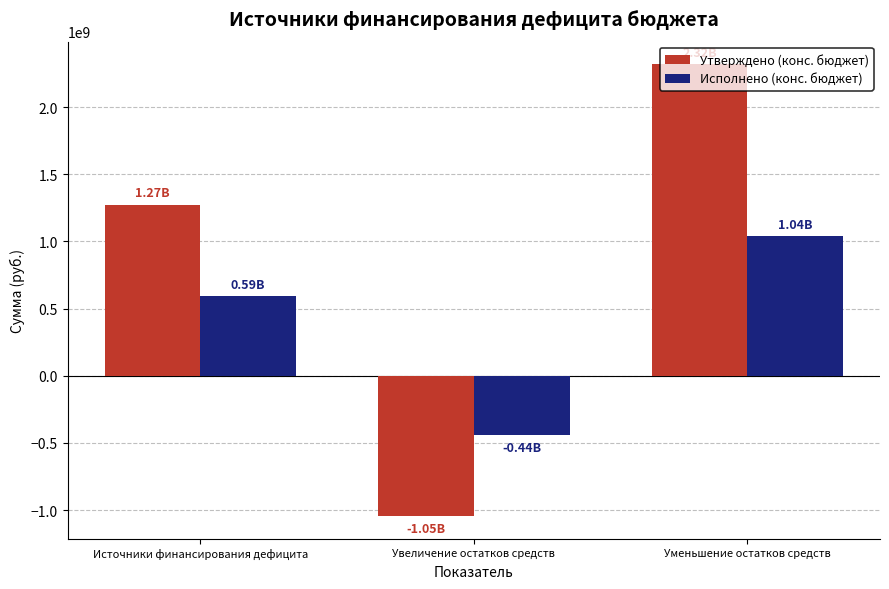

Which series changed the most between Источники финансирования дефицита and Уменьшение остатков средств?

Утверждено (конс. бюджет)